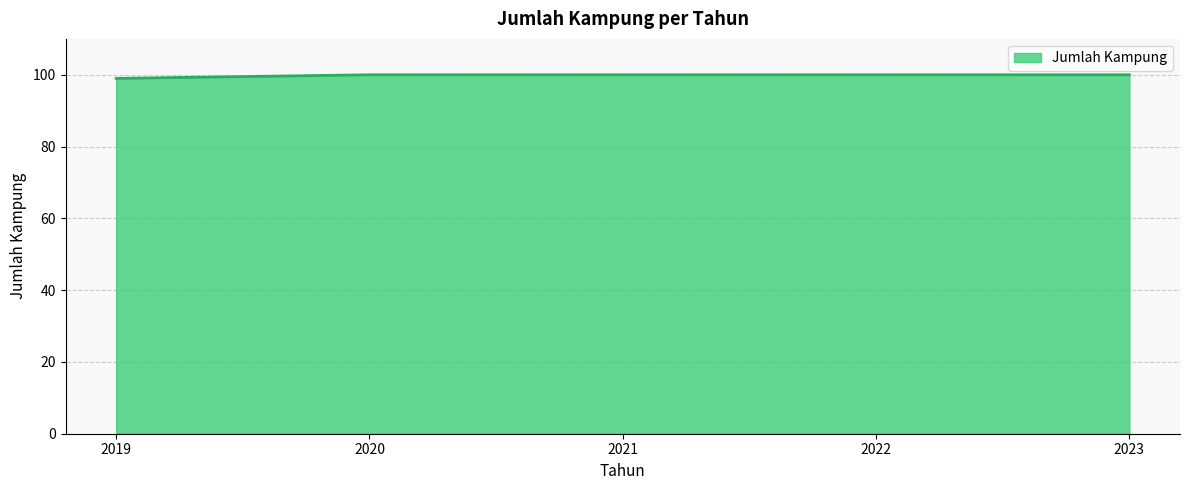

What is the sum of all values?

499